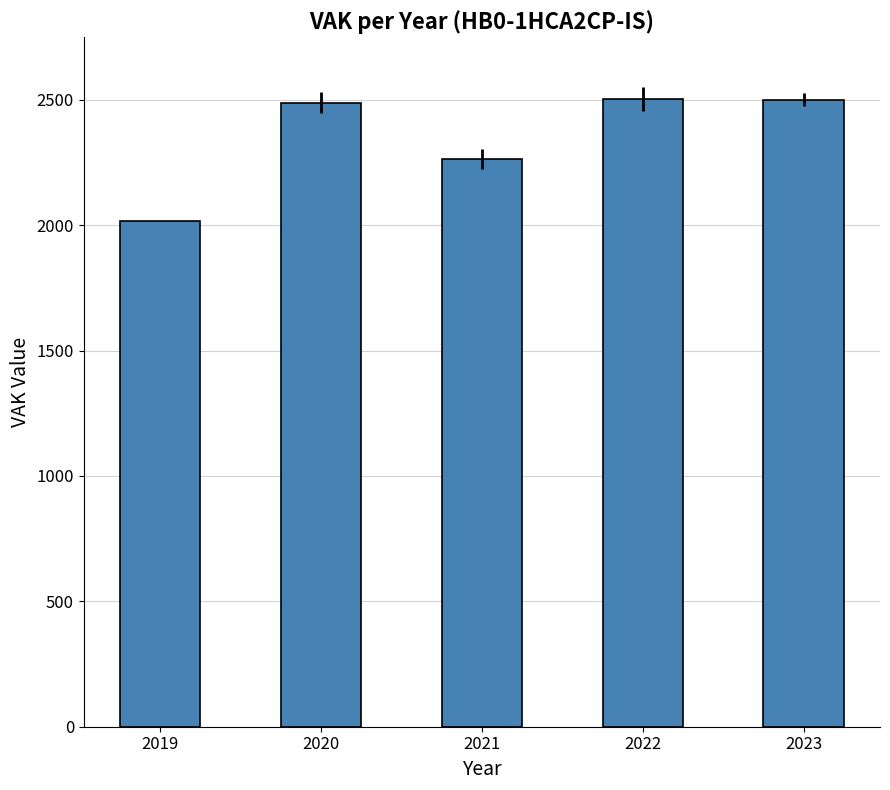

What is the sum of the values at 2023 and 2022?

5003